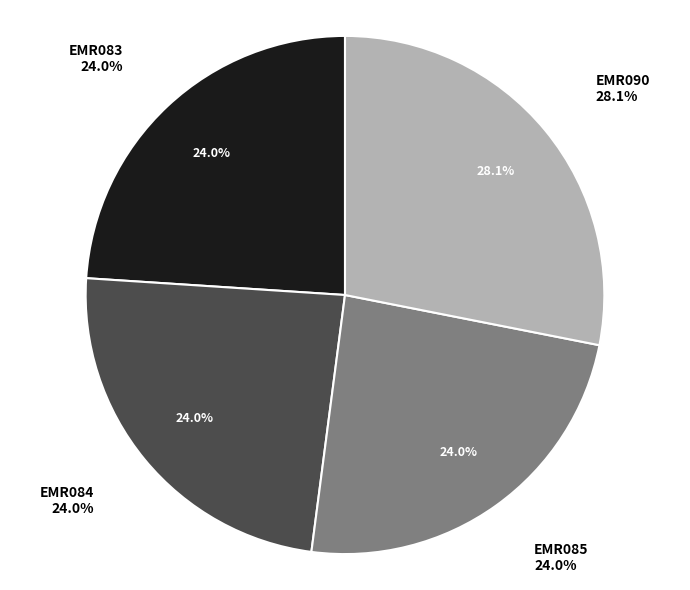

Combined, what portion of the pie is EMR084 and EMR090?

52.1%